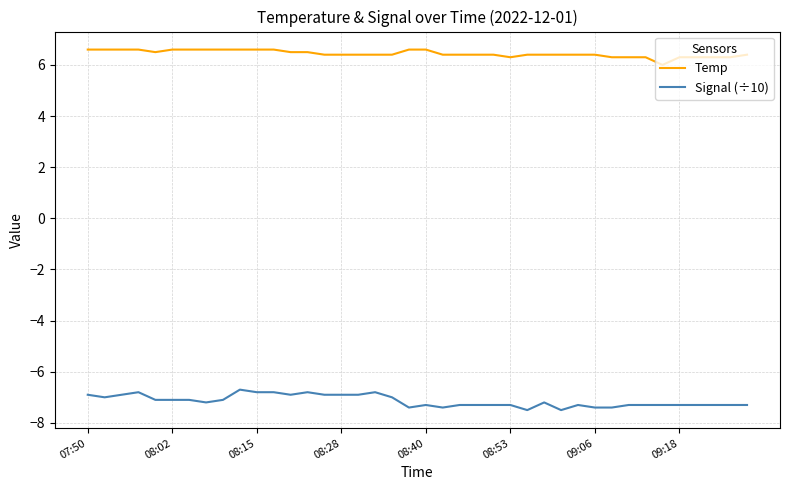

Reading left to right, extract all data points from this chart.

Temp: 6.6	6.6	6.6	6.6	6.5	6.6	6.6	6.6	6.6	6.6	6.6	6.6	6.5	6.5	6.4	6.4	6.4	6.4	6.4	6.6	6.6	6.4	6.4	6.4	6.4	6.3	6.4	6.4	6.4	6.4	6.4	6.3	6.3	6.3	6.0	6.3	6.3	6.3	6.3	6.4
Signal (÷10): -6.9	-7.0	-6.9	-6.8	-7.1	-7.1	-7.1	-7.2	-7.1	-6.7	-6.8	-6.8	-6.9	-6.8	-6.9	-6.9	-6.9	-6.8	-7.0	-7.4	-7.3	-7.4	-7.3	-7.3	-7.3	-7.3	-7.5	-7.2	-7.5	-7.3	-7.4	-7.4	-7.3	-7.3	-7.3	-7.3	-7.3	-7.3	-7.3	-7.3